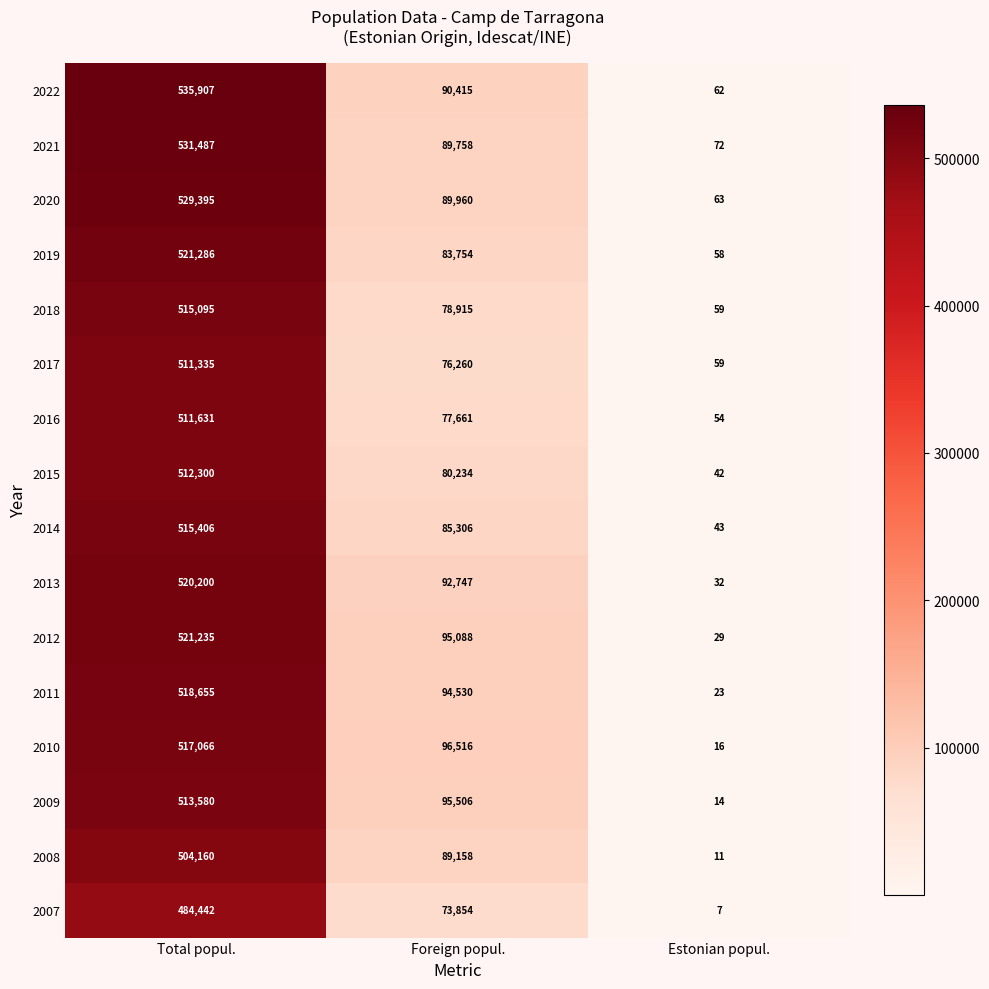

Is it true that 2018 equals 33 at Estonian popul.?

False